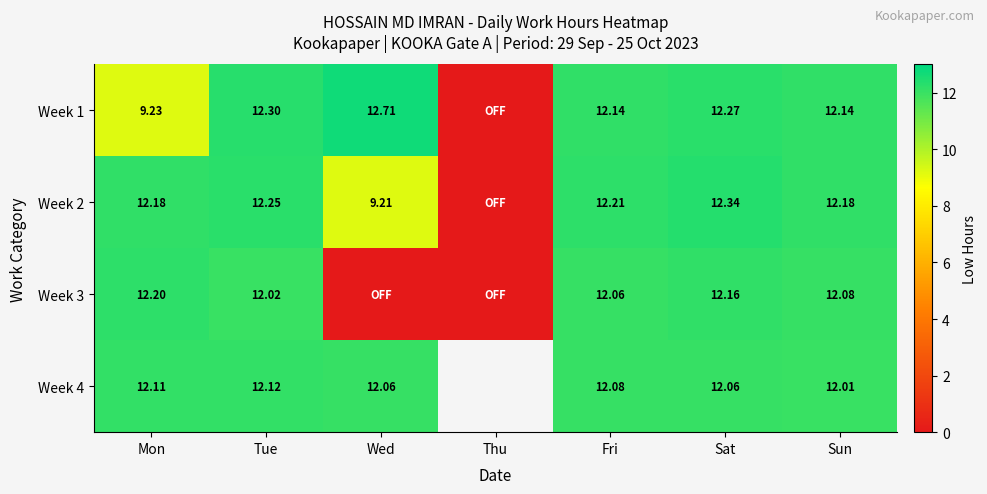

Between Tue and Wed, which series saw the biggest shift?

Week 3